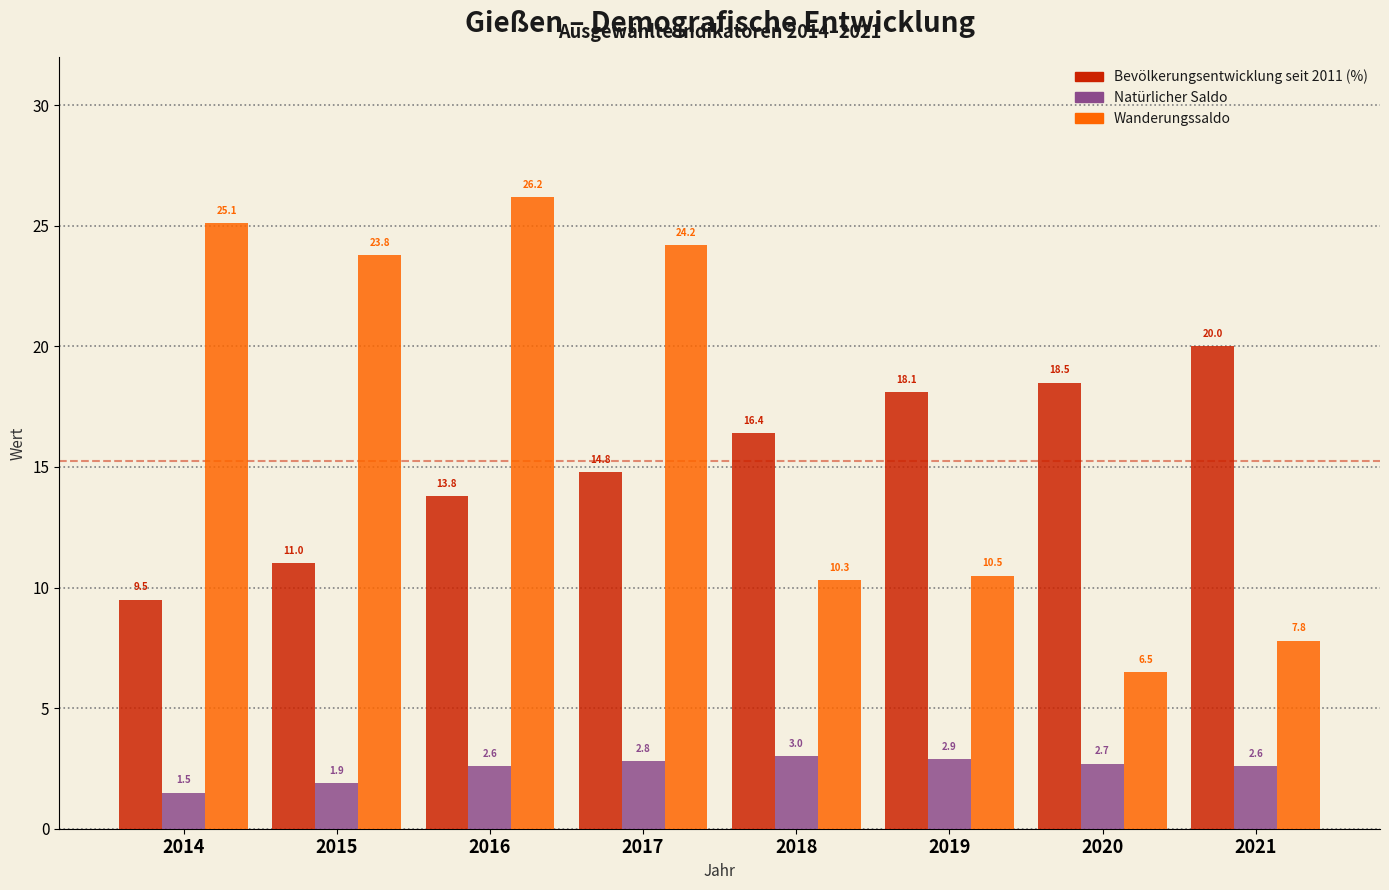

Reading left to right, what are all the values shown in this chart?

Bevölkerungsentwicklung seit 2011 (%): 2014=9.5	2015=11.0	2016=13.8	2017=14.8	2018=16.4	2019=18.1	2020=18.5	2021=20.0
Natürlicher Saldo: 2014=1.5	2015=1.9	2016=2.6	2017=2.8	2018=3.0	2019=2.9	2020=2.7	2021=2.6
Wanderungssaldo: 2014=25.1	2015=23.8	2016=26.2	2017=24.2	2018=10.3	2019=10.5	2020=6.5	2021=7.8